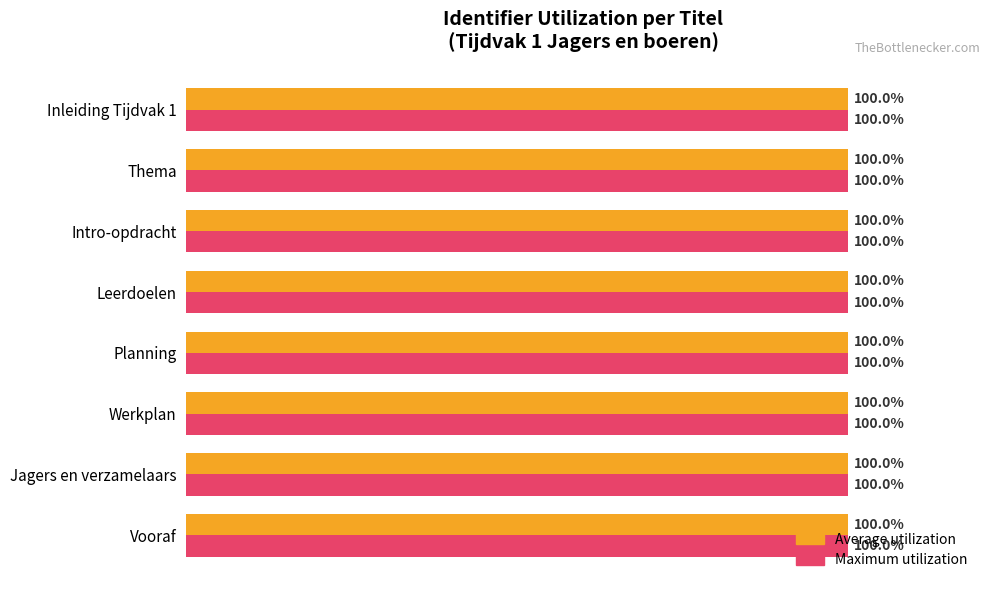

At which label is Average utilization closest to 99?

Inleiding Tijdvak 1